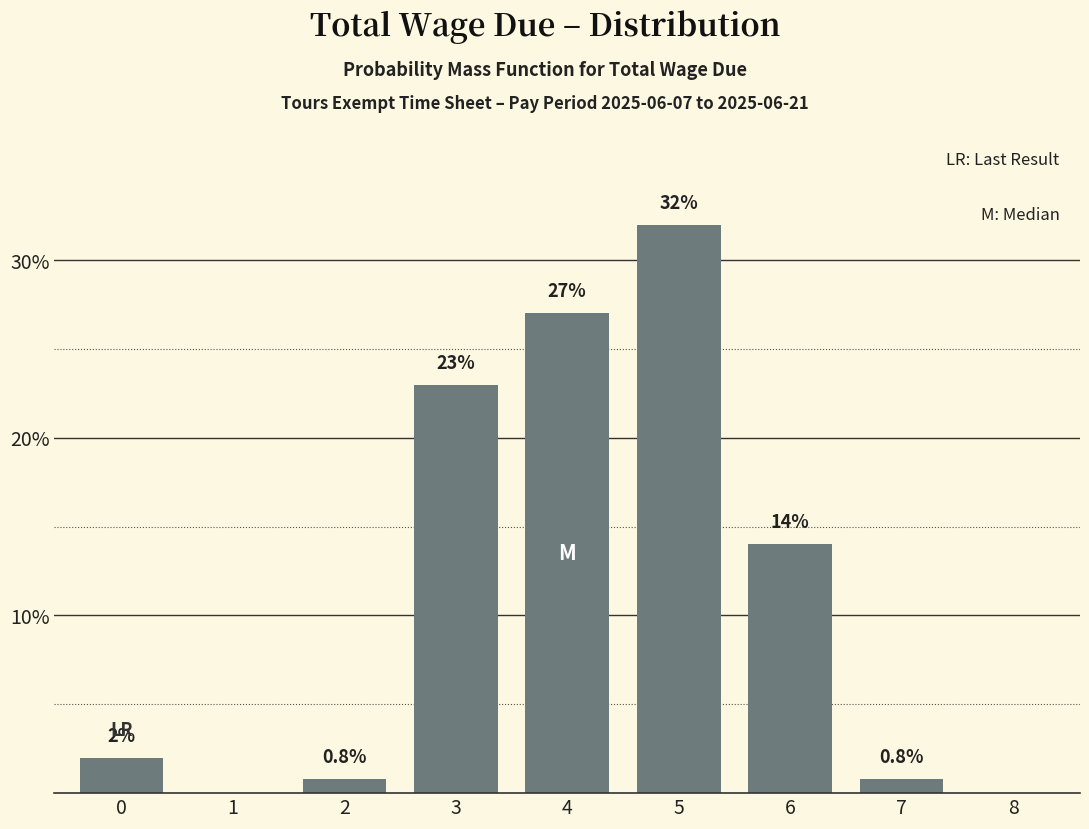

Reading left to right, list all the values displayed in this chart.

0=2.0	1=0.0	2=0.8	3=23.0	4=27.0	5=32.0	6=14.0	7=0.8	8=0.0